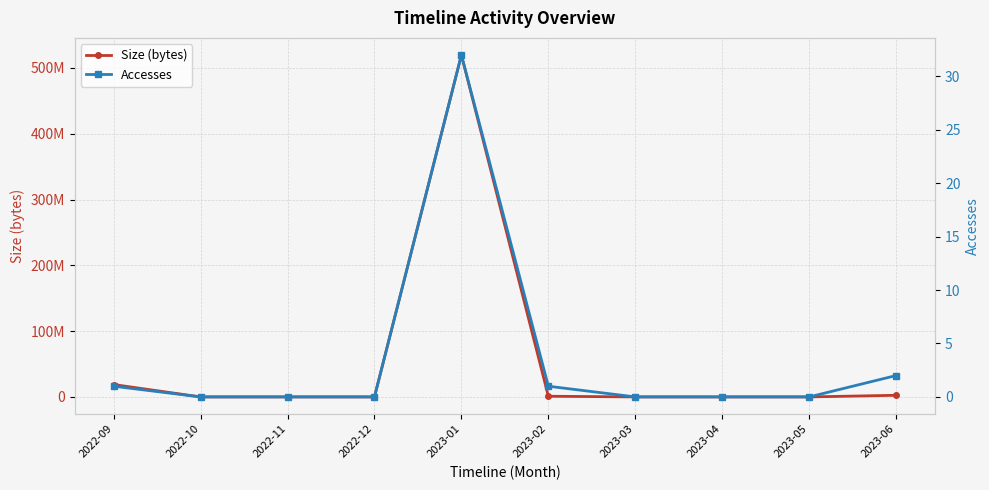

What is the sum of all Size (bytes) values?

541921747